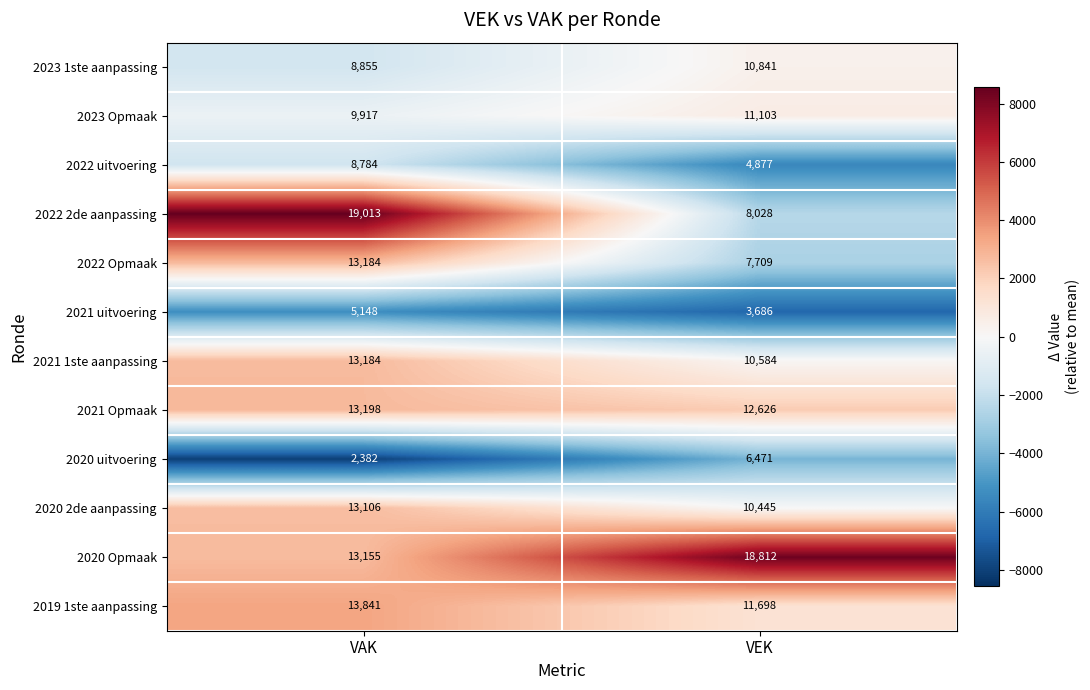

Reading right to left, transcribe all the data shown in this chart.

2023 1ste aanpassing: VEK=10841	VAK=8855
2023 Opmaak: VEK=11103	VAK=9917
2022 uitvoering: VEK=4877	VAK=8784
2022 2de aanpassing: VEK=8028	VAK=19013
2022 Opmaak: VEK=7709	VAK=13184
2021 uitvoering: VEK=3686	VAK=5148
2021 1ste aanpassing: VEK=10584	VAK=13184
2021 Opmaak: VEK=12626	VAK=13198
2020 uitvoering: VEK=6471	VAK=2382
2020 2de aanpassing: VEK=10445	VAK=13106
2020 Opmaak: VEK=18812	VAK=13155
2019 1ste aanpassing: VEK=11698	VAK=13841